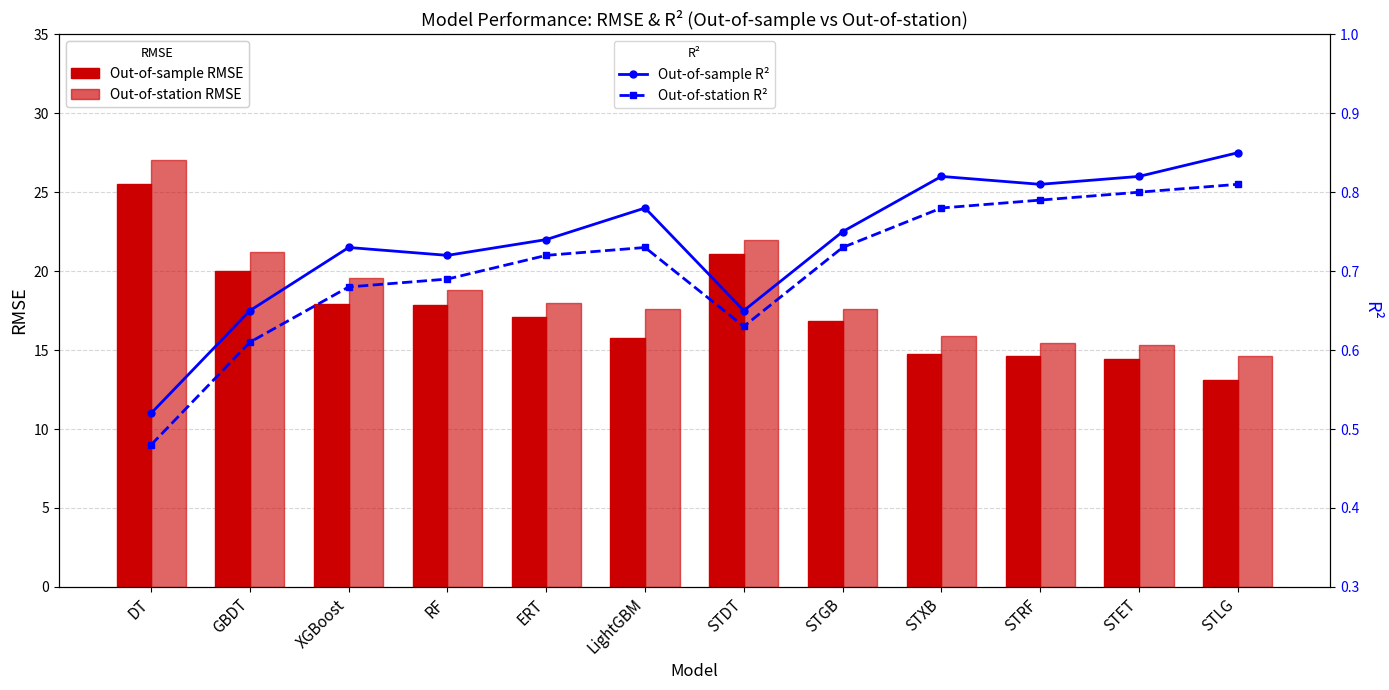

Count the number of categories in the chart.

12